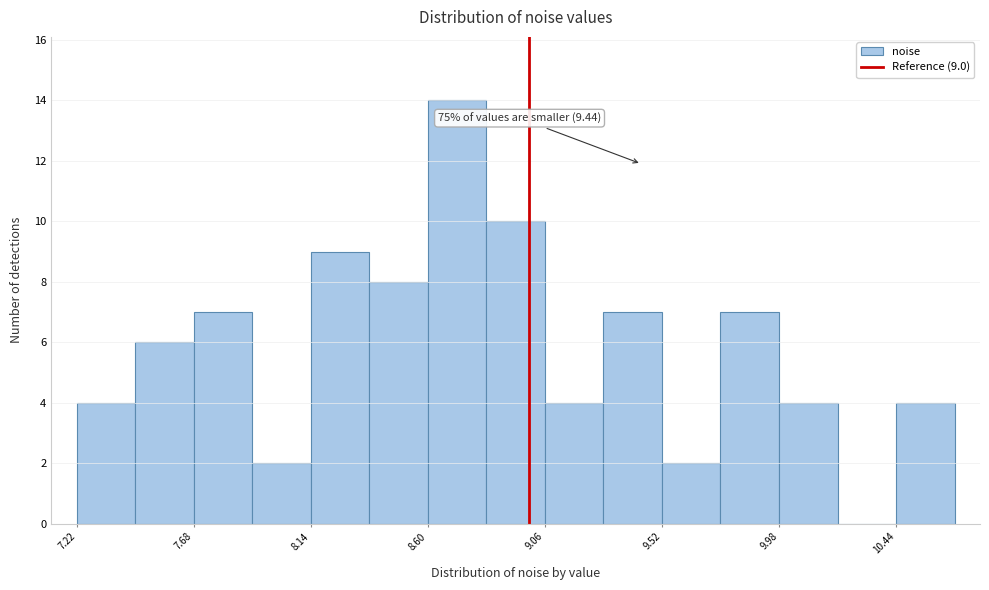

Over which range of the x-axis is the bar tallest?

8.60 to 8.85